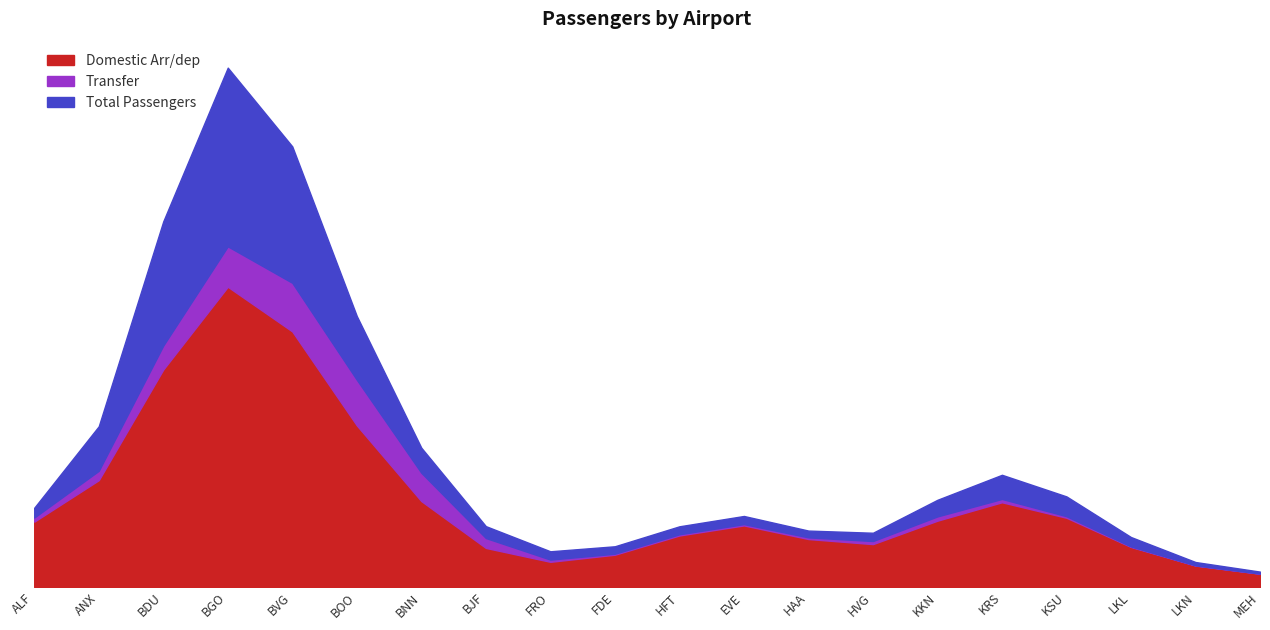

Is it true that Total Passengers equals 36023 at ALF?

False